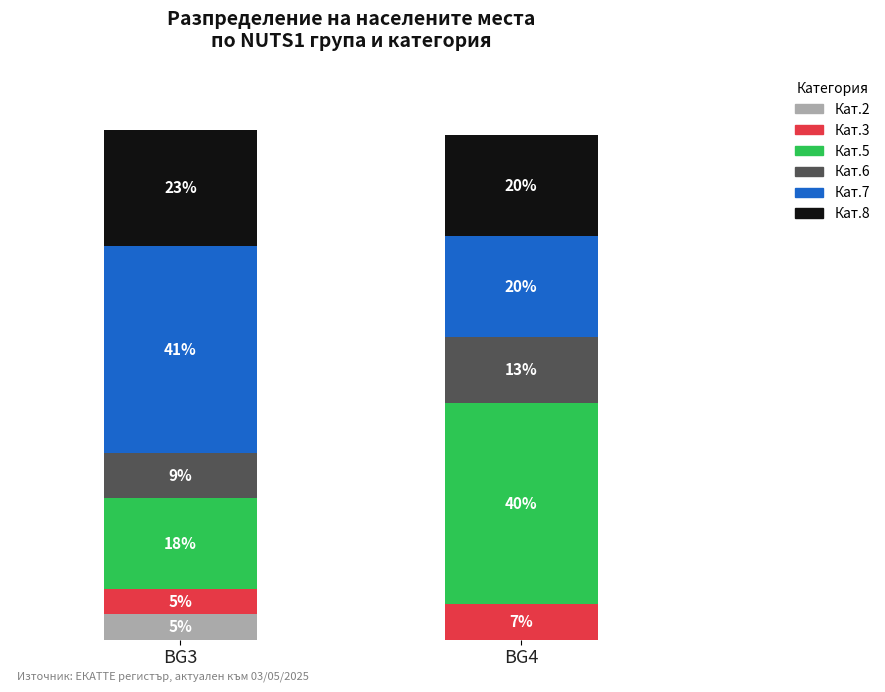

Where is Кат.2 nearest to the value 2?

BG4